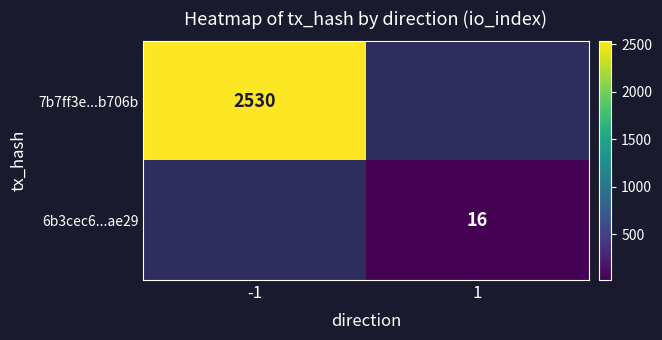

Between 1 and -1, which is larger?

-1